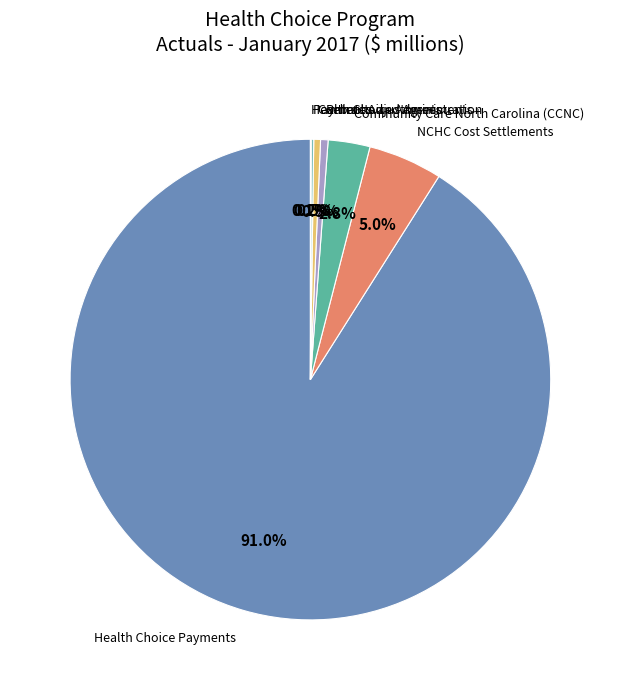

What is the largest slice in the pie chart?

Health Choice Payments